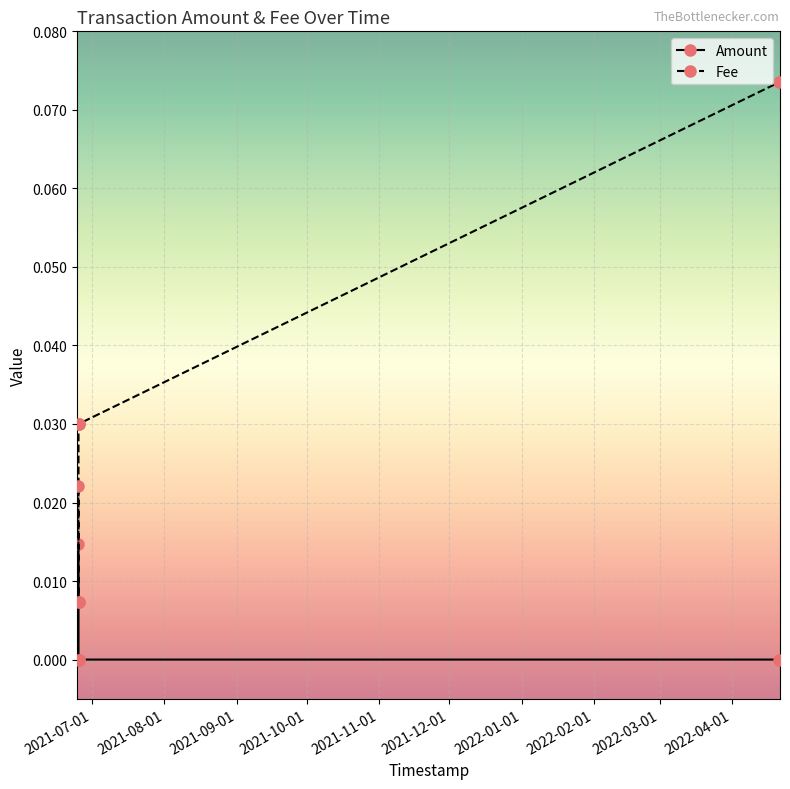

Between 2021-10-01 and 2021-08-01, which is larger?

2021-08-01